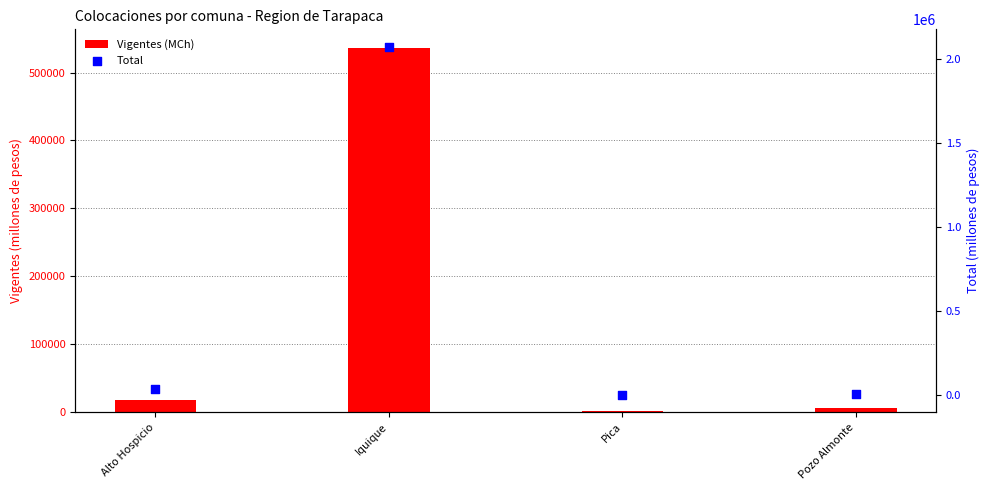

Is the value of Total at Pica greater than the value of Vigentes (MCh) at Iquique?

No